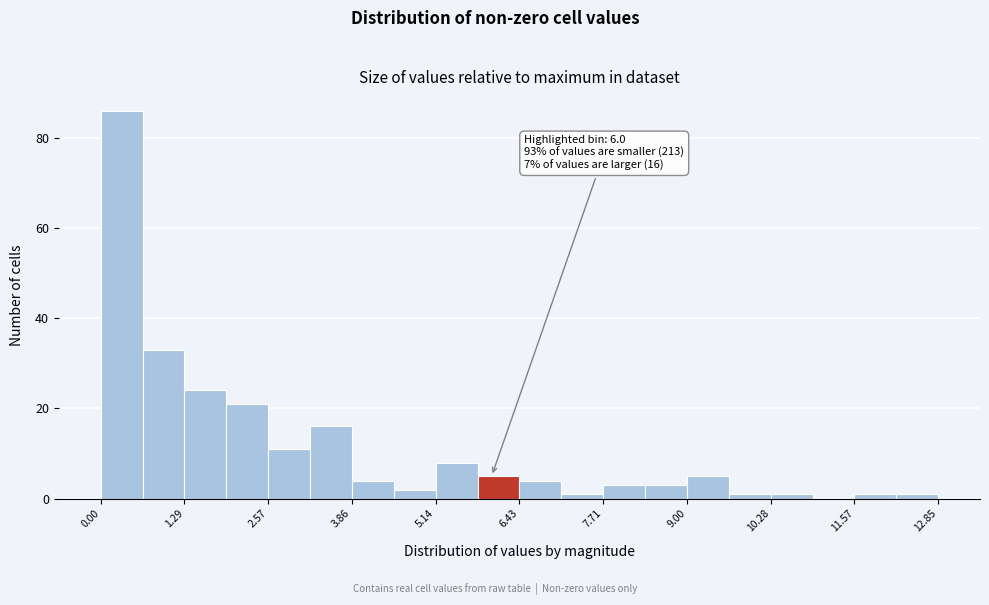

Read against the x-axis, roughly where is the centre of the tallest bar?

0.4